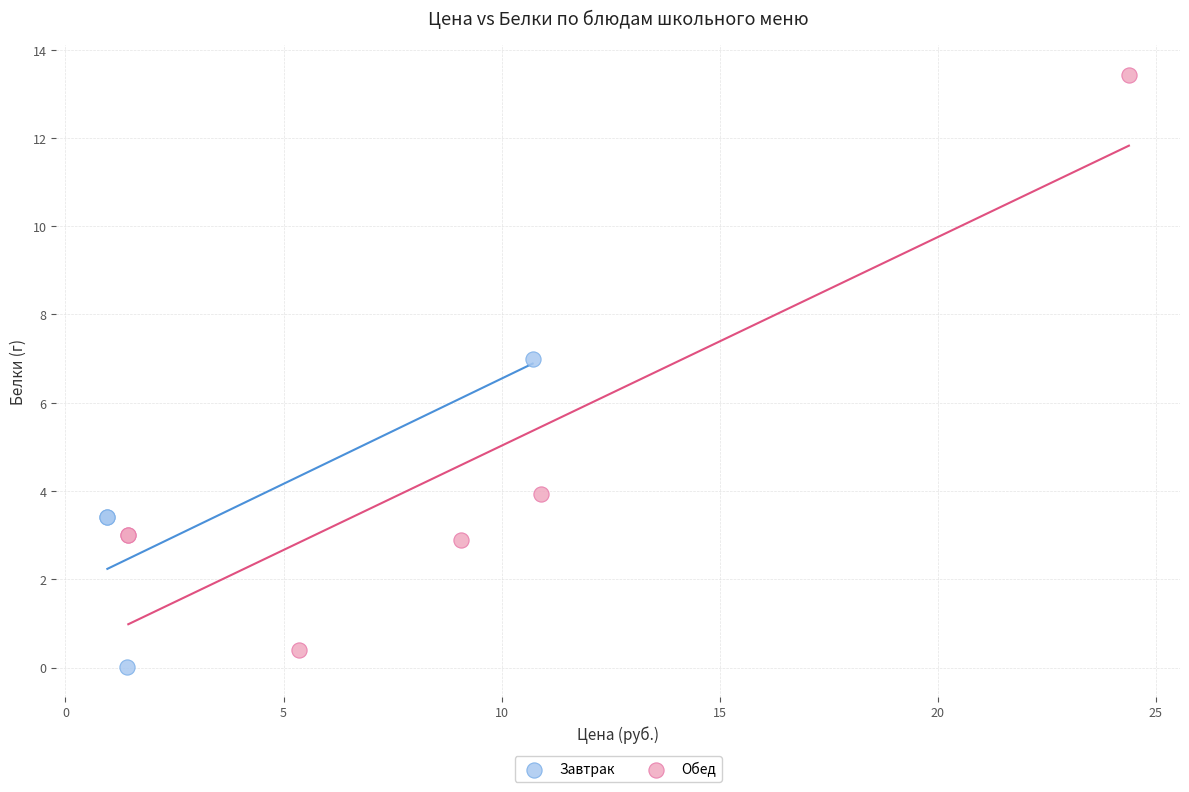

Which series contains the lowest Y value?

Завтрак